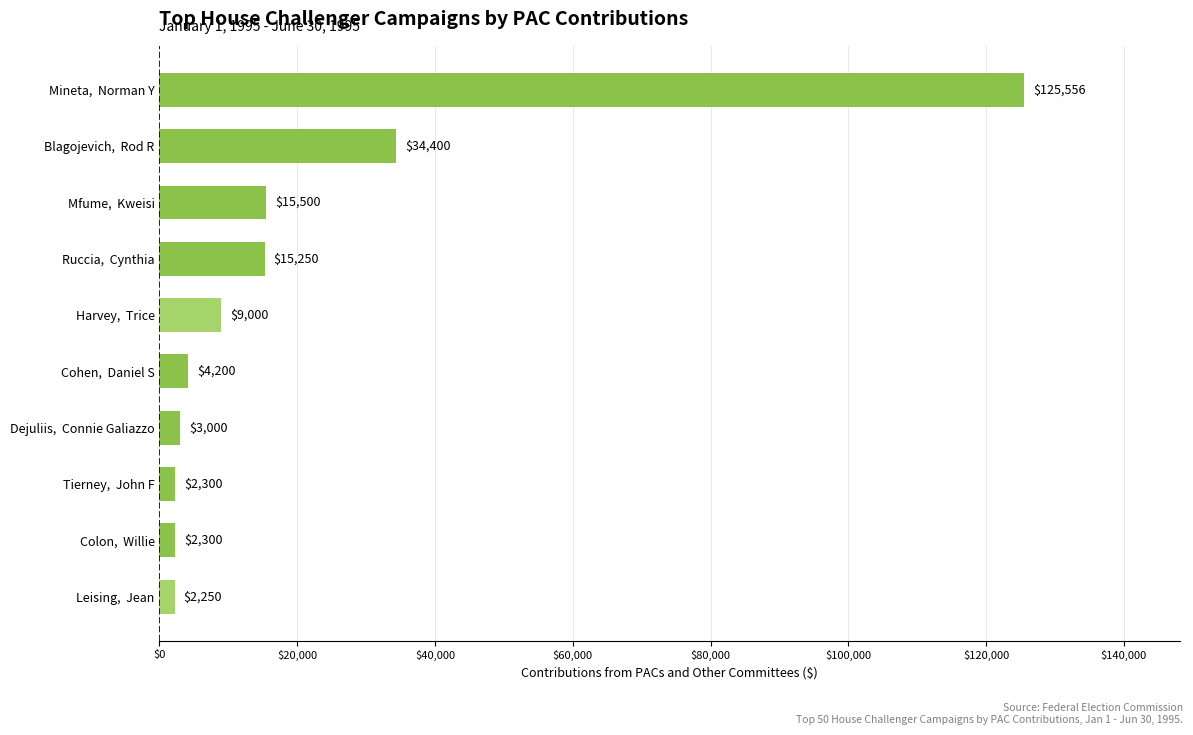

How many data points are less than 9000?

5